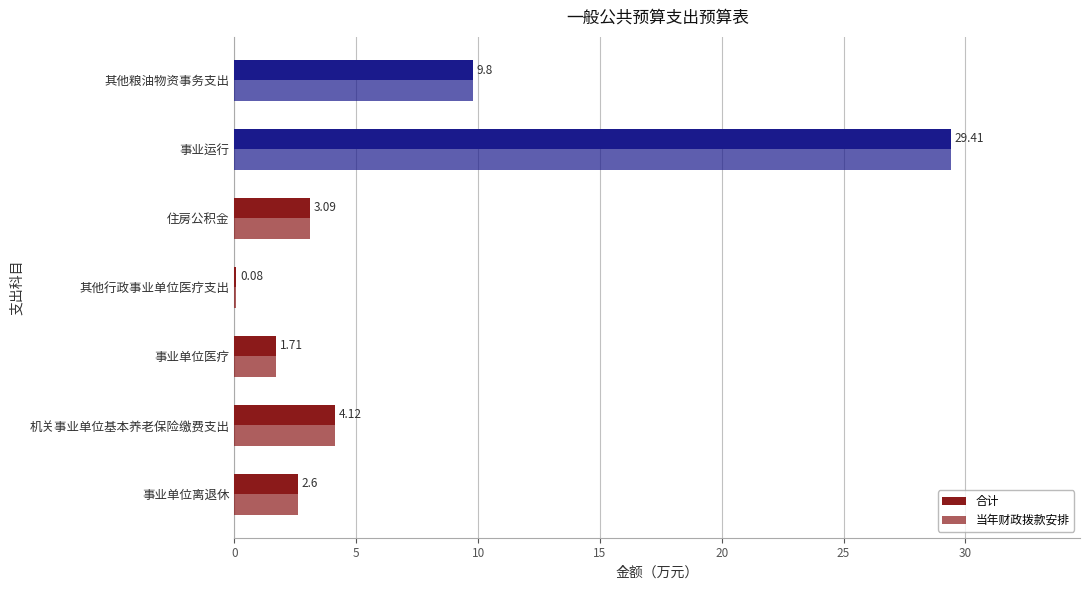

How many series are shown in this chart?

2